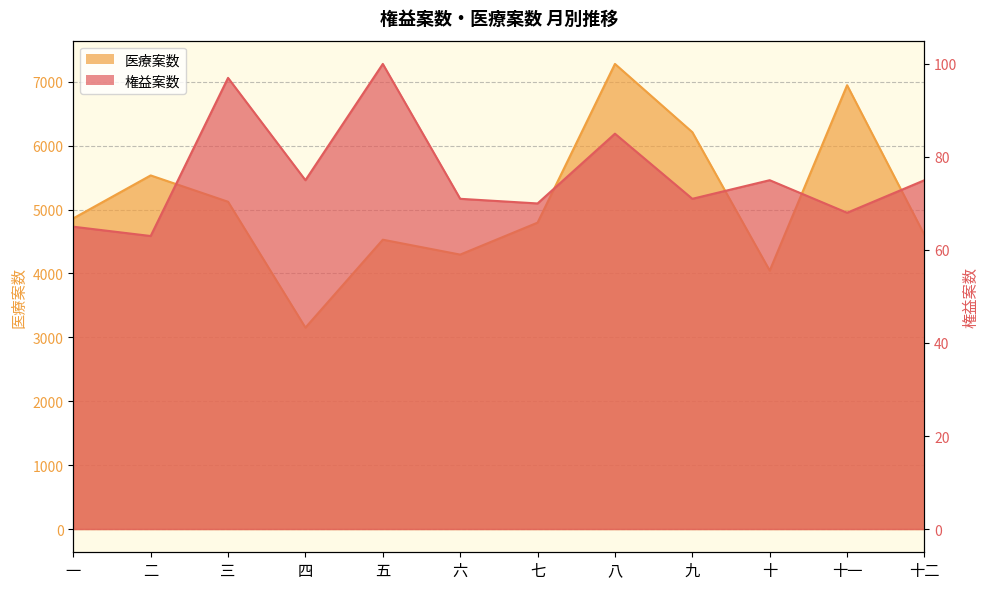

What is the sum of all 医療案数 values?

61369